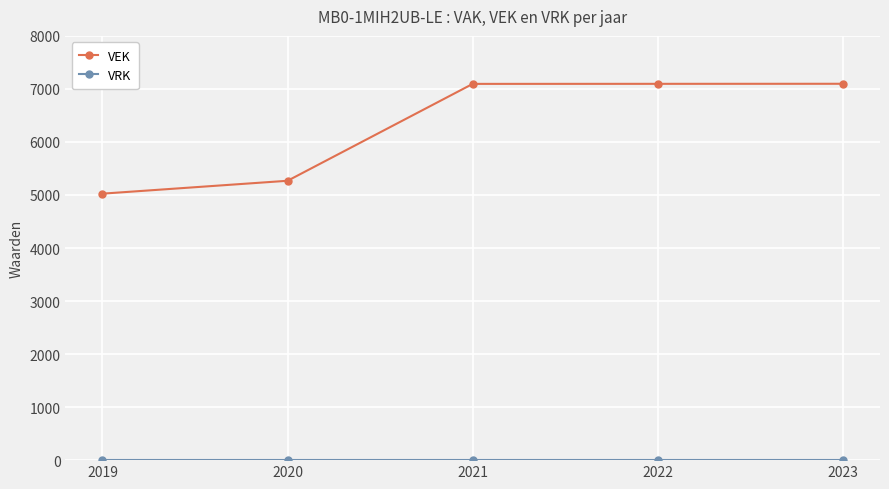

What is the average value of the VEK series?

6316